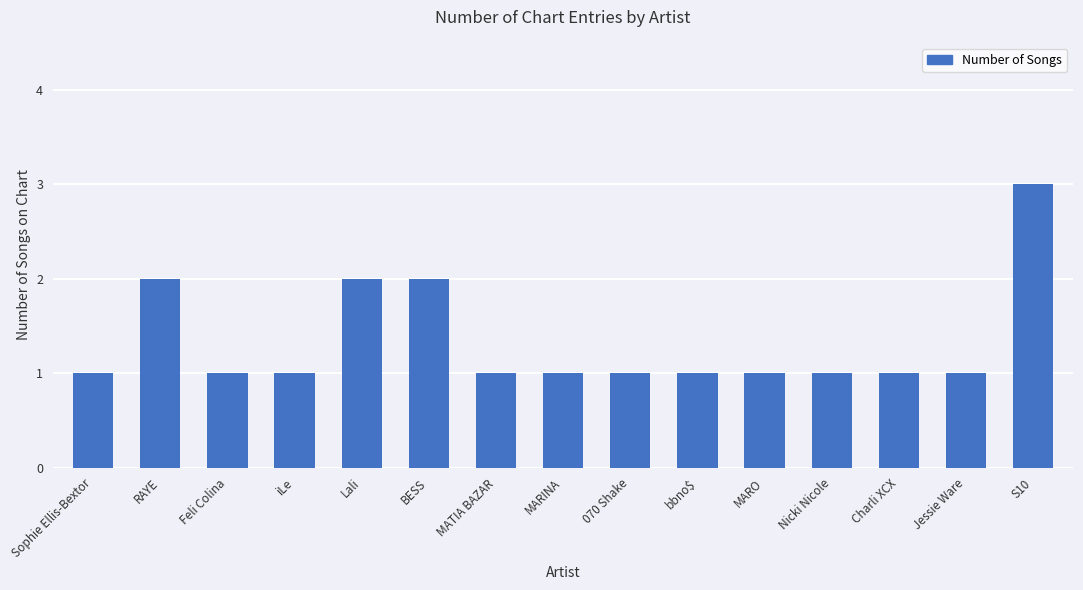

What is the maximum value shown in the chart?

3